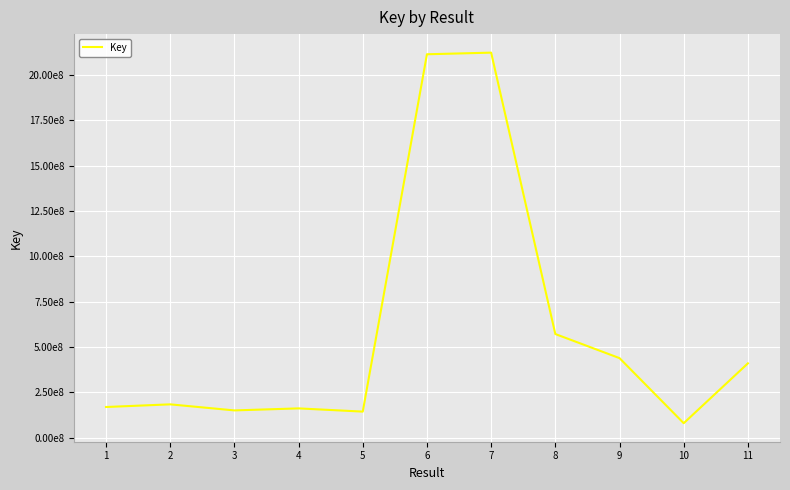

Is this an area chart (filled region under the line)?

No